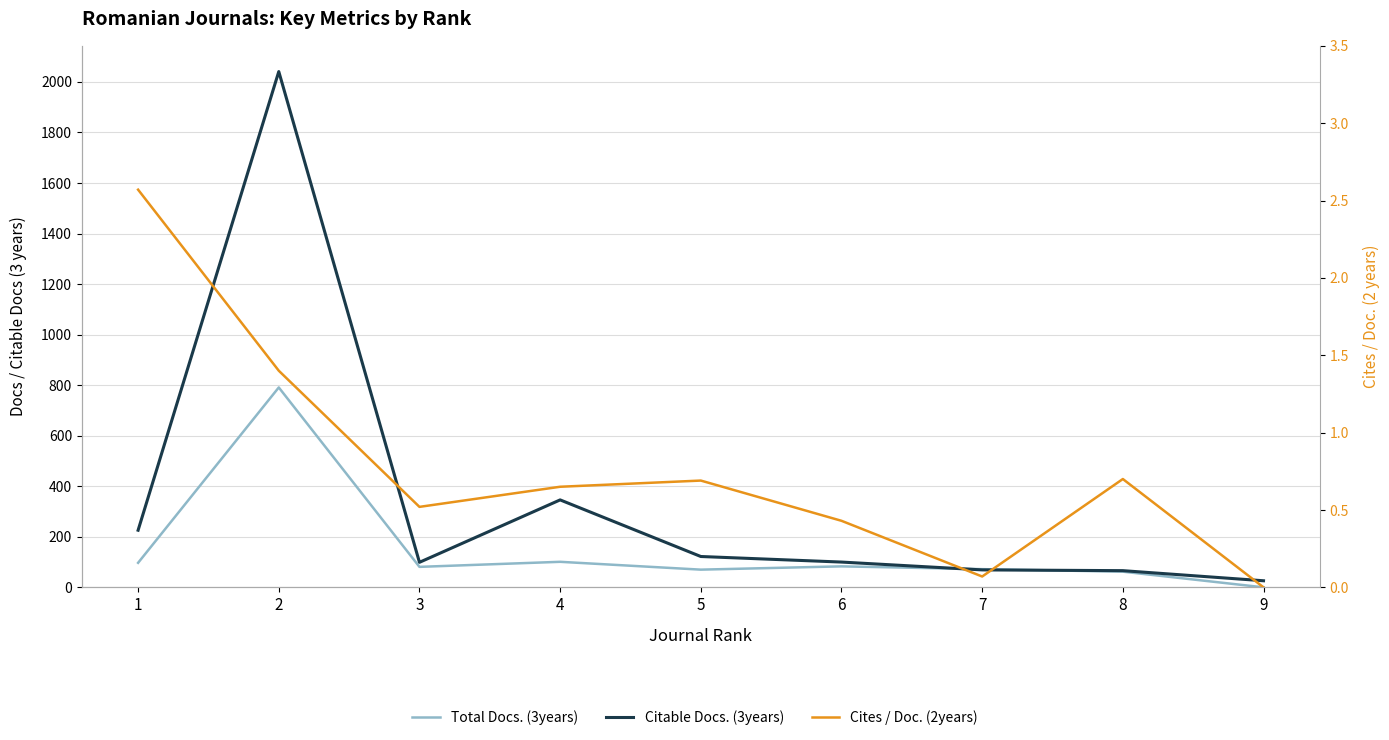

How many interior local peaks does the Citable Docs. (3years) series have?

2